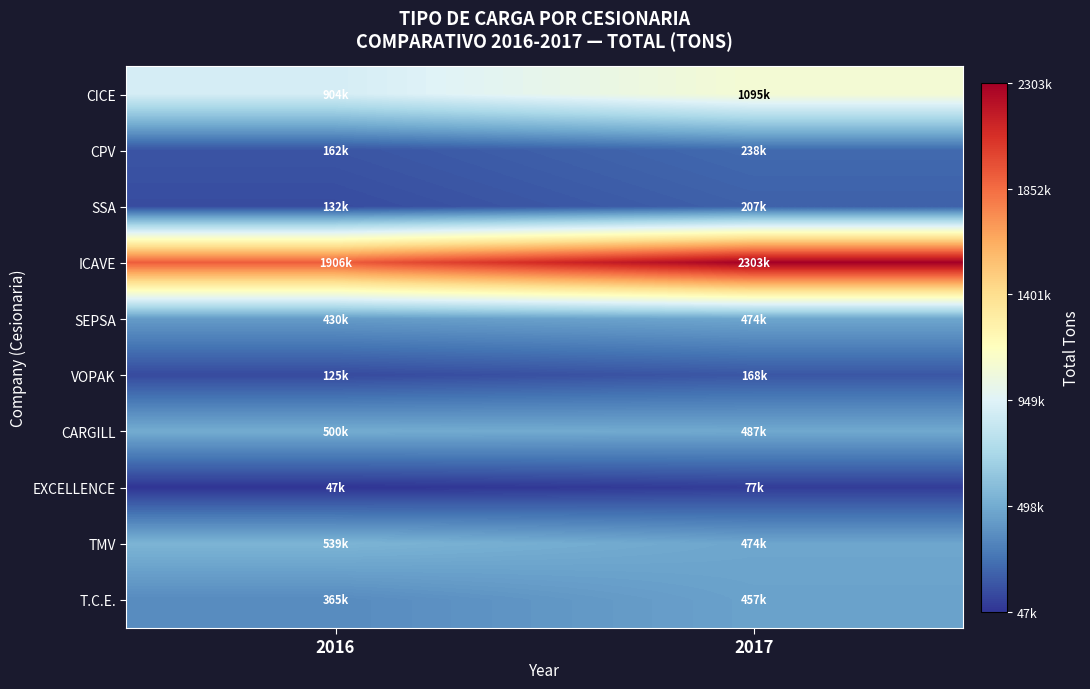

Reading right to left, transcribe all the data shown in this chart.

CICE: 2017=1095270.8	2016=904381.8
CPV: 2017=238142.8	2016=162239.0
SSA: 2017=206568.3	2016=131874.1
ICAVE: 2017=2303419.4	2016=1905505.1
SEPSA: 2017=473546.2	2016=429782.0
VOPAK: 2017=168170.9	2016=124840.1
CARGILL: 2017=487083.3	2016=500259.9
EXCELLENCE: 2017=77325.7	2016=47449.1
TMV: 2017=474453.1	2016=538748.0
T.C.E.: 2017=457126.8	2016=365490.2